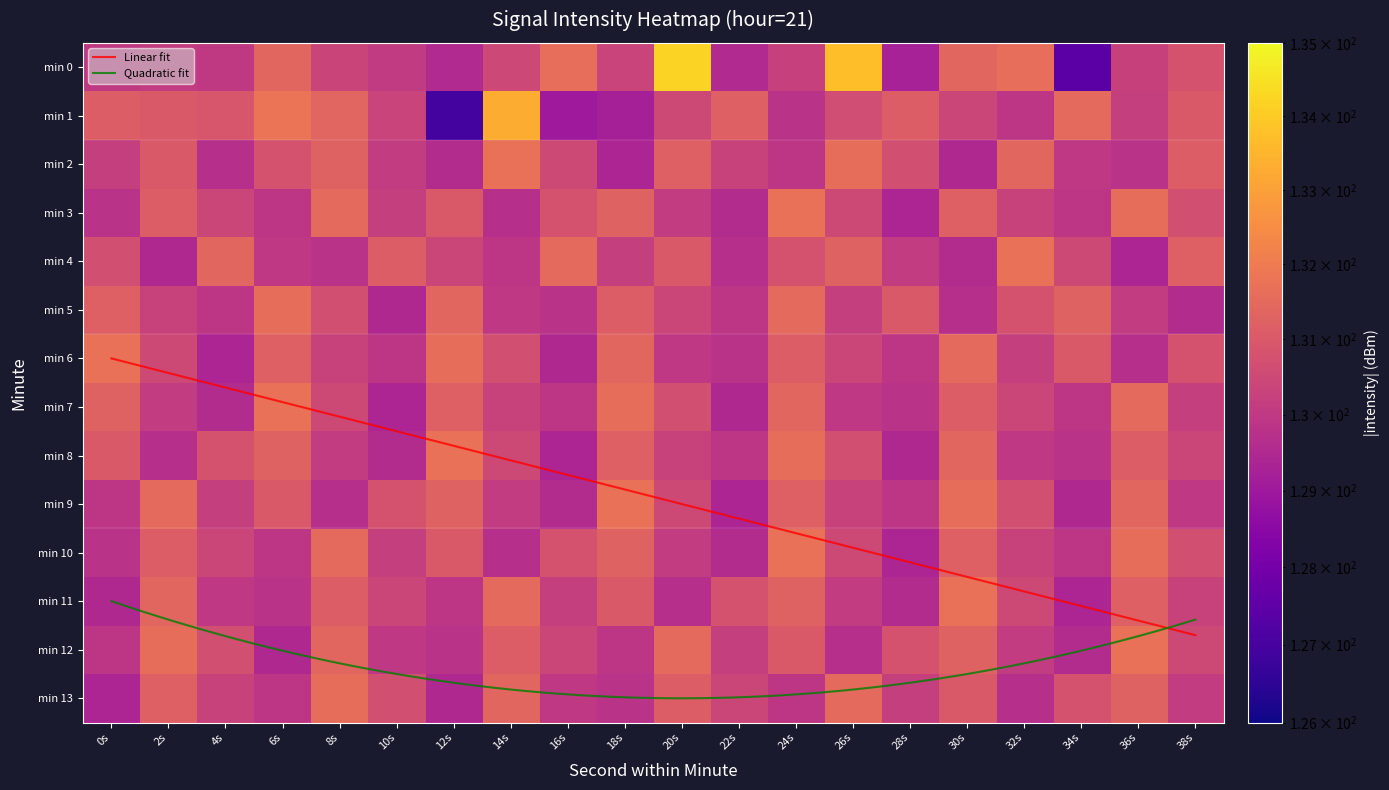

List the labels in order of 13 value, smallest first.

0s, 12s, 32s, 18s, 6s, 24s, 16s, 38s, 28s, 4s, 22s, 10s, 34s, 30s, 20s, 2s, 36s, 14s, 26s, 8s